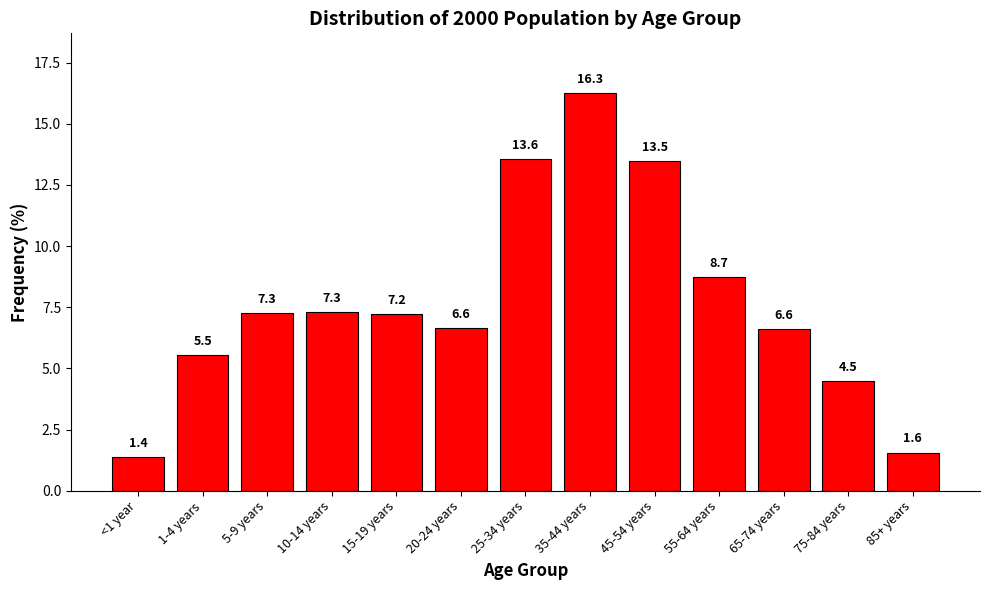

Reading left to right, list all the values displayed in this chart.

<1 year=1.4	1-4 years=5.5	5-9 years=7.3	10-14 years=7.3	15-19 years=7.2	20-24 years=6.6	25-34 years=13.6	35-44 years=16.3	45-54 years=13.5	55-64 years=8.7	65-74 years=6.6	75-84 years=4.5	85+ years=1.6